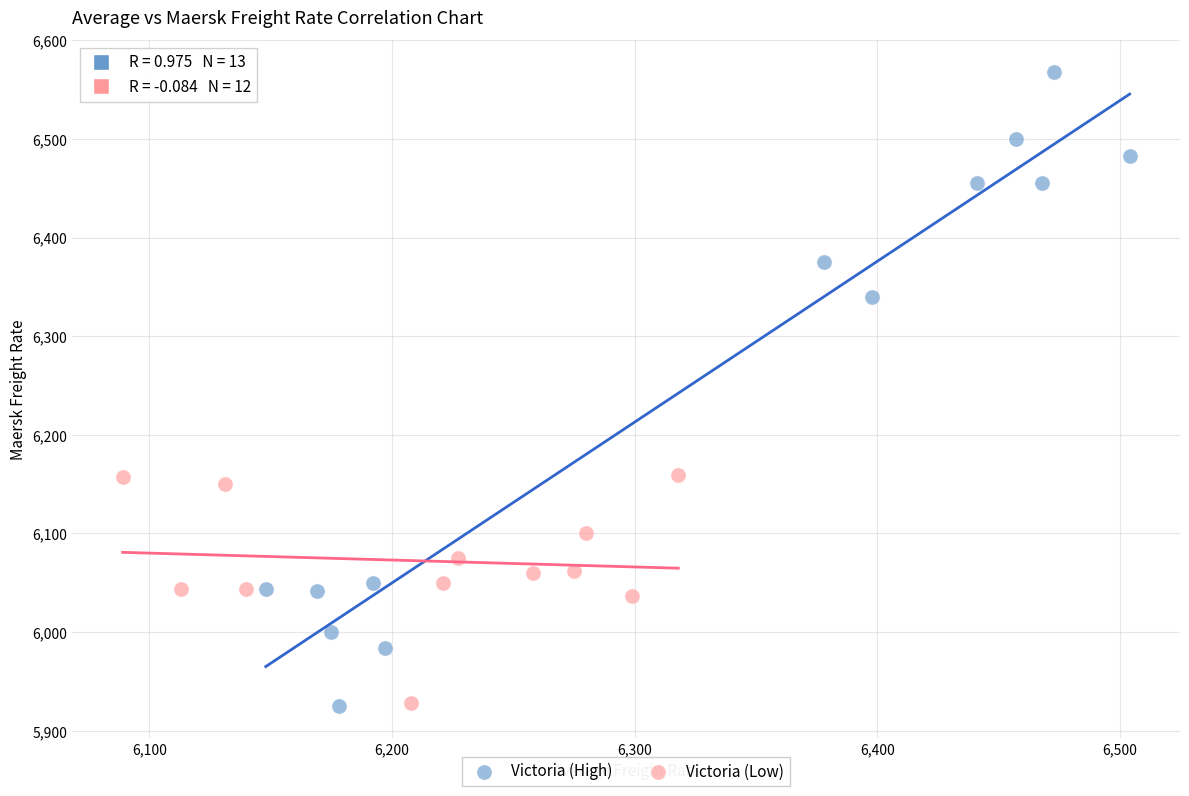

Which series contains the highest Y value?

Victoria (High)